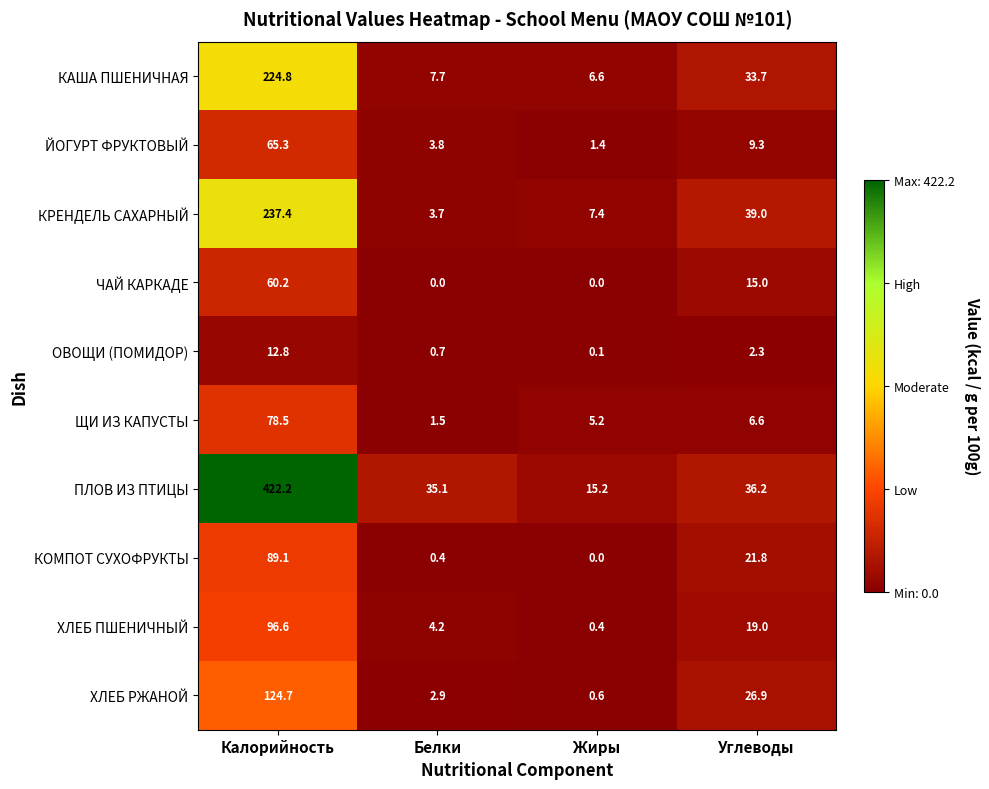

What is the sum of all КРЕНДЕЛЬ САХАРНЫЙ values?

287.5